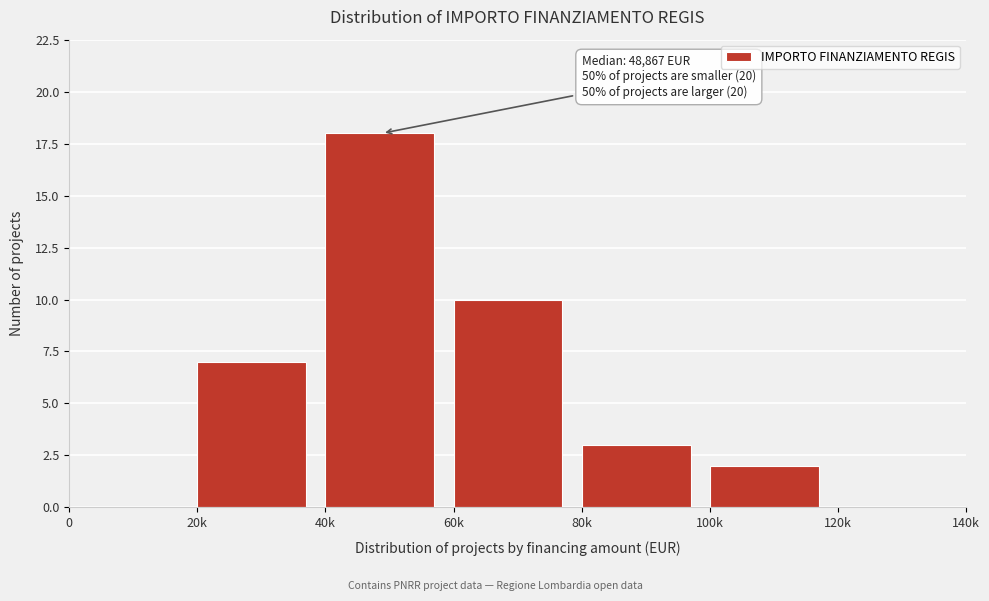

Reading right to left, extract all data points from this chart.

120k=0	100k=2	80k=3	60k=10	40k=18	20k=7	0=0